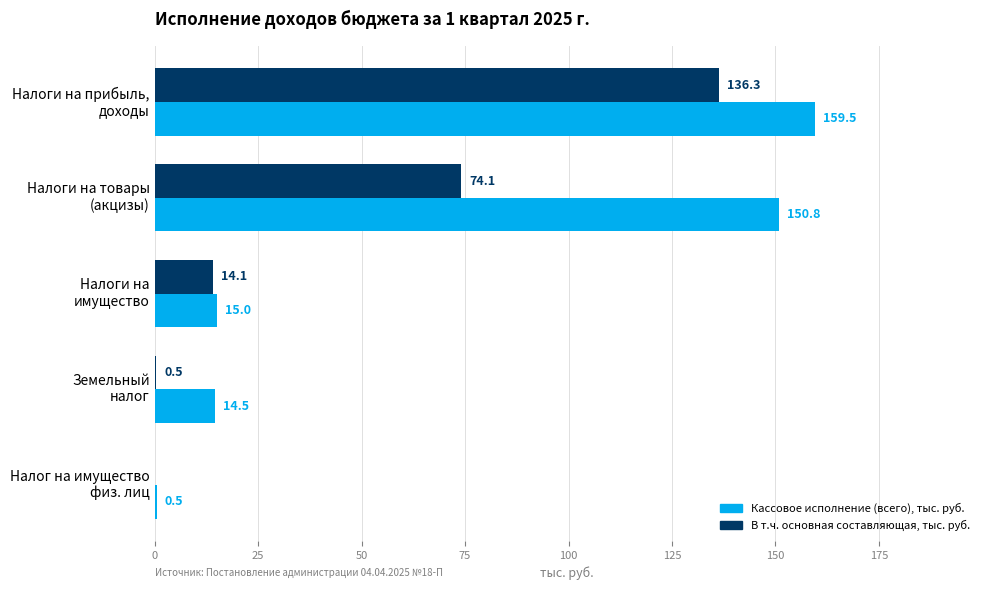

What is the greatest value displayed?

159.5